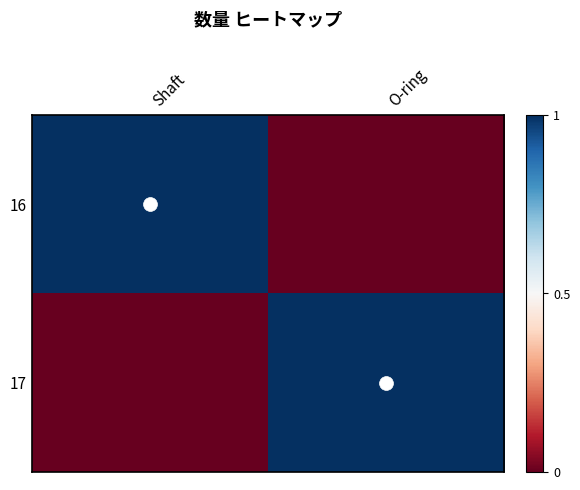

Reading left to right, what are all the values shown in this chart?

16: Shaft=1	O-ring=0
17: Shaft=0	O-ring=1